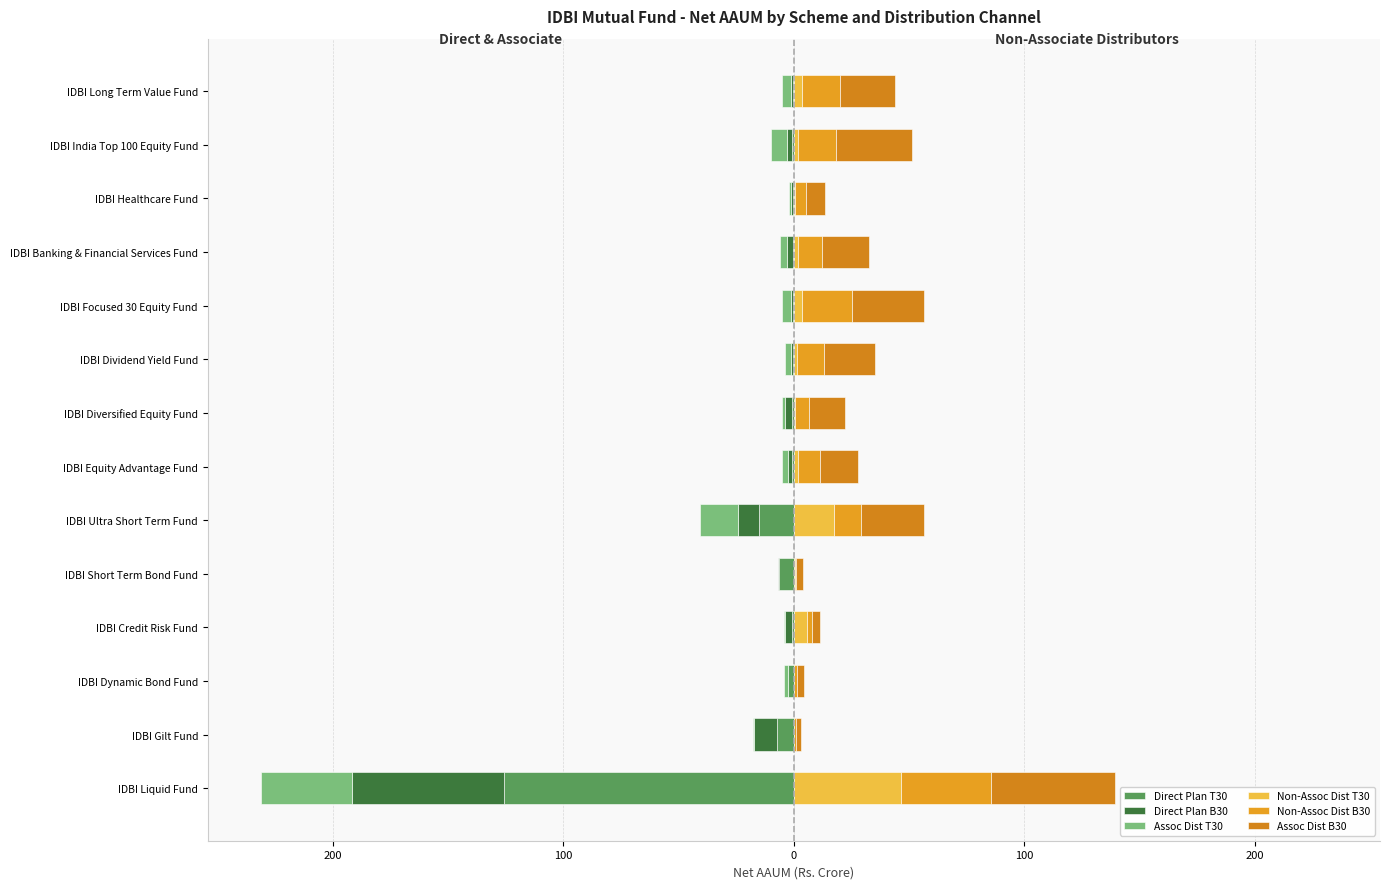

Is it true that Non-Assoc Dist T30 equals 3.3 at IDBI Banking & Financial Services Fund?

False